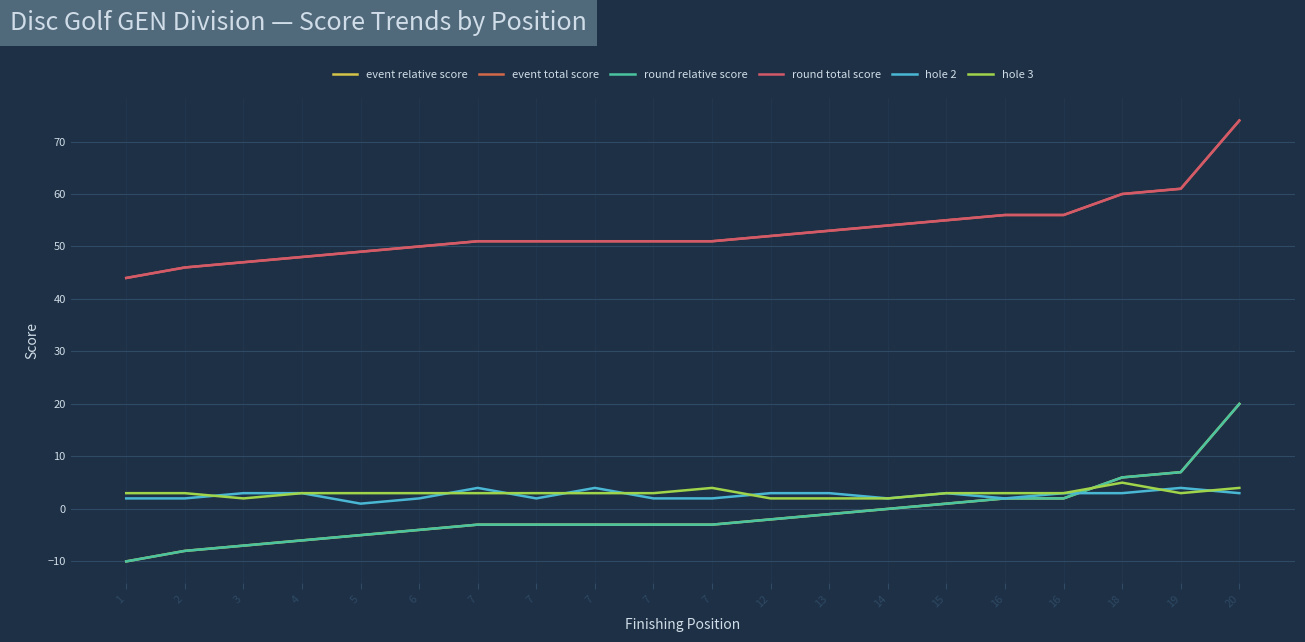

What is the sum of all event relative score values?

-20